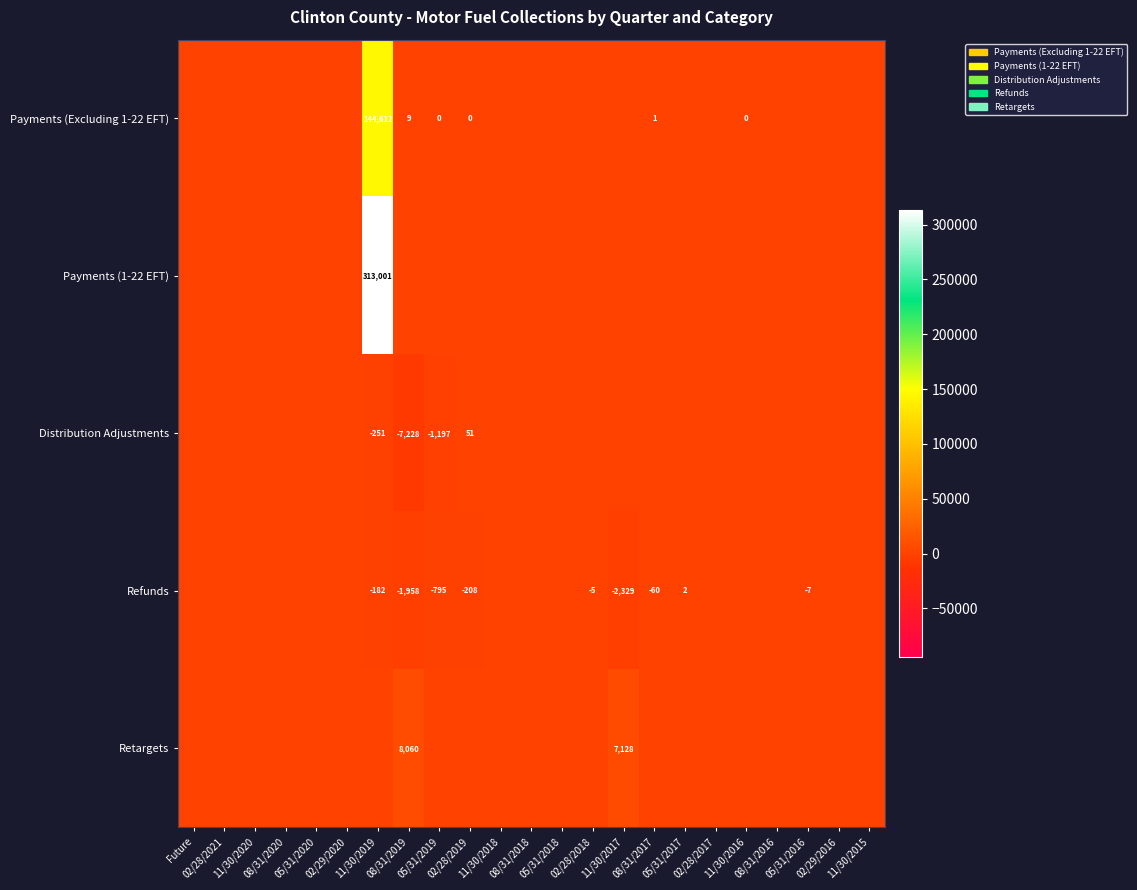

Is it true that Payments (Excluding 1-22 EFT) equals 1 at 08/31/2017?

True